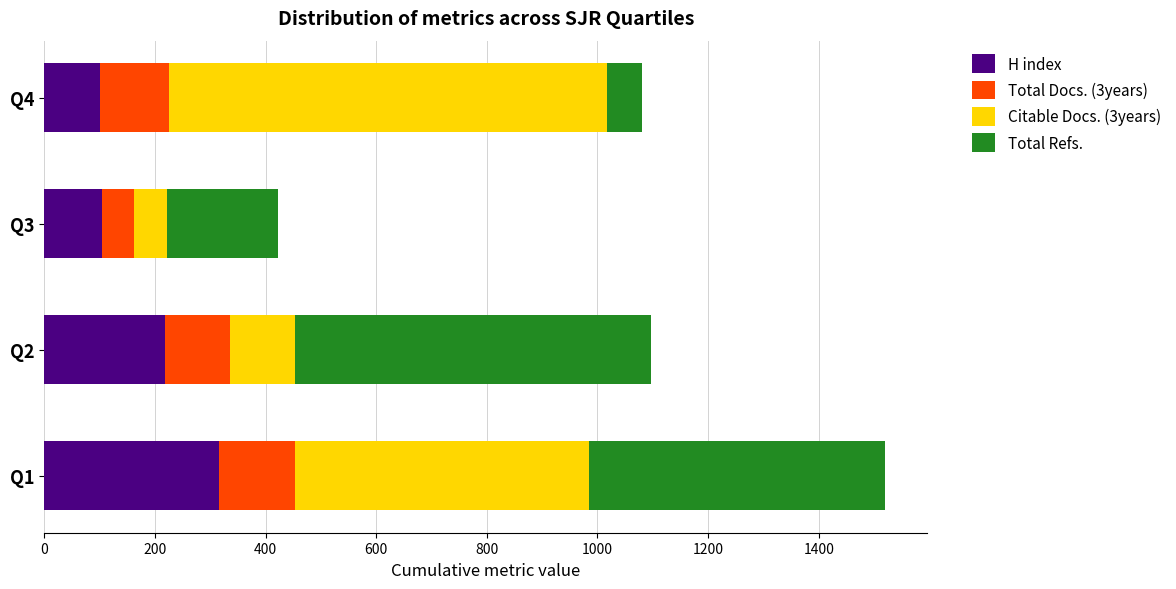

What is the sum of the H index values at Q3 and Q1?

419